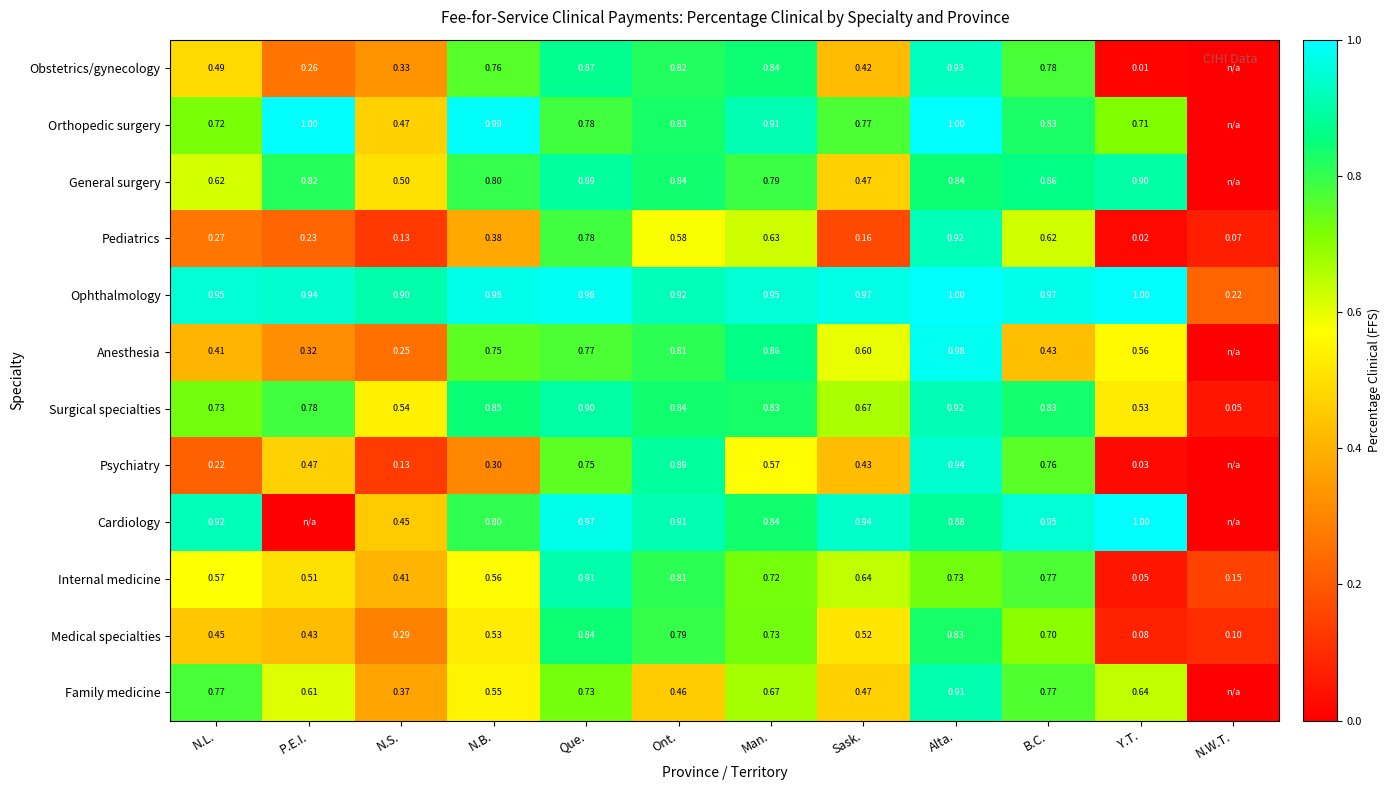

Is the value of Psychiatry at P.E.I. greater than the value of Internal medicine at N.W.T.?

Yes